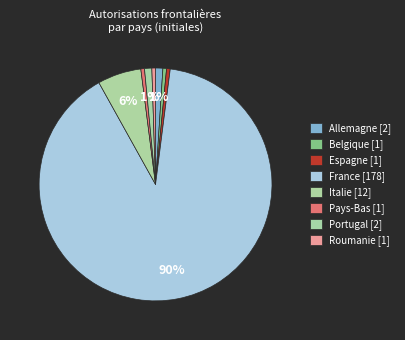

How many slices are in this pie chart?

8